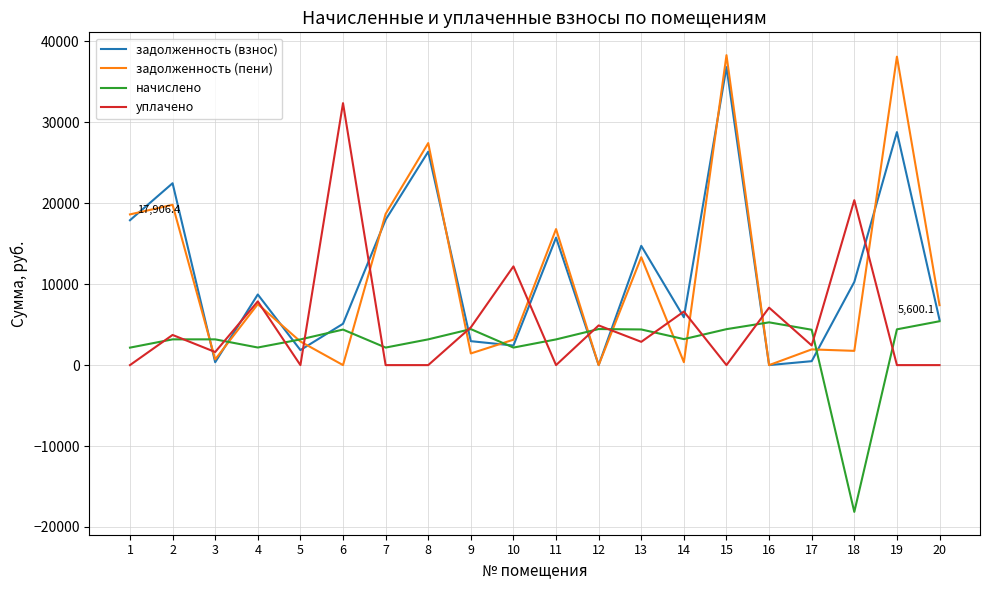

What is the total value across all series at 8?

57007.2